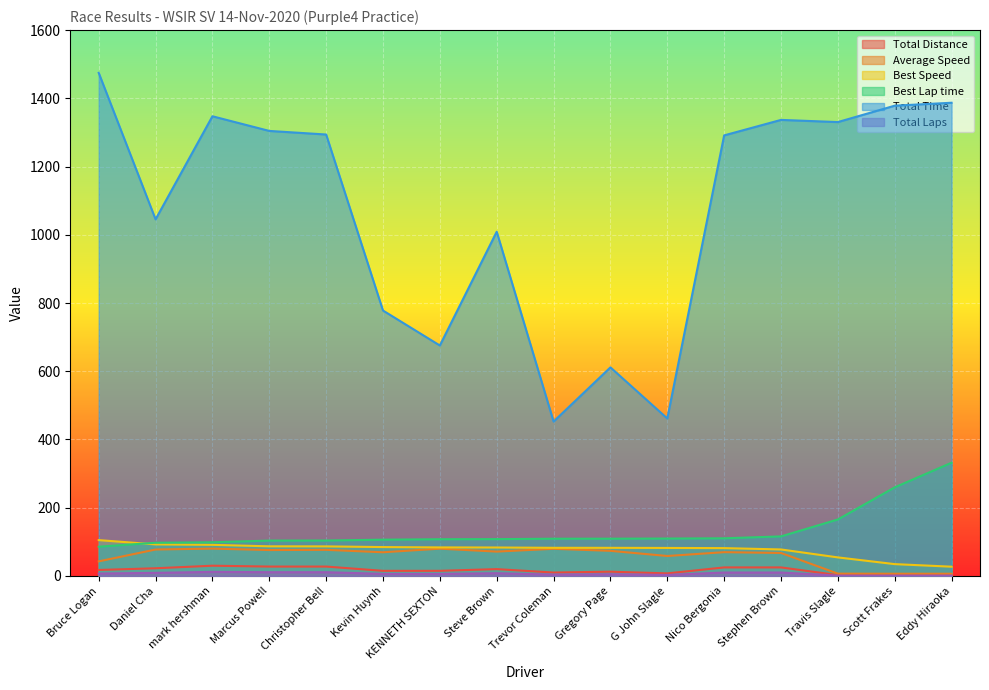

Between Daniel Cha and Trevor Coleman, which series saw the biggest shift?

Total Time